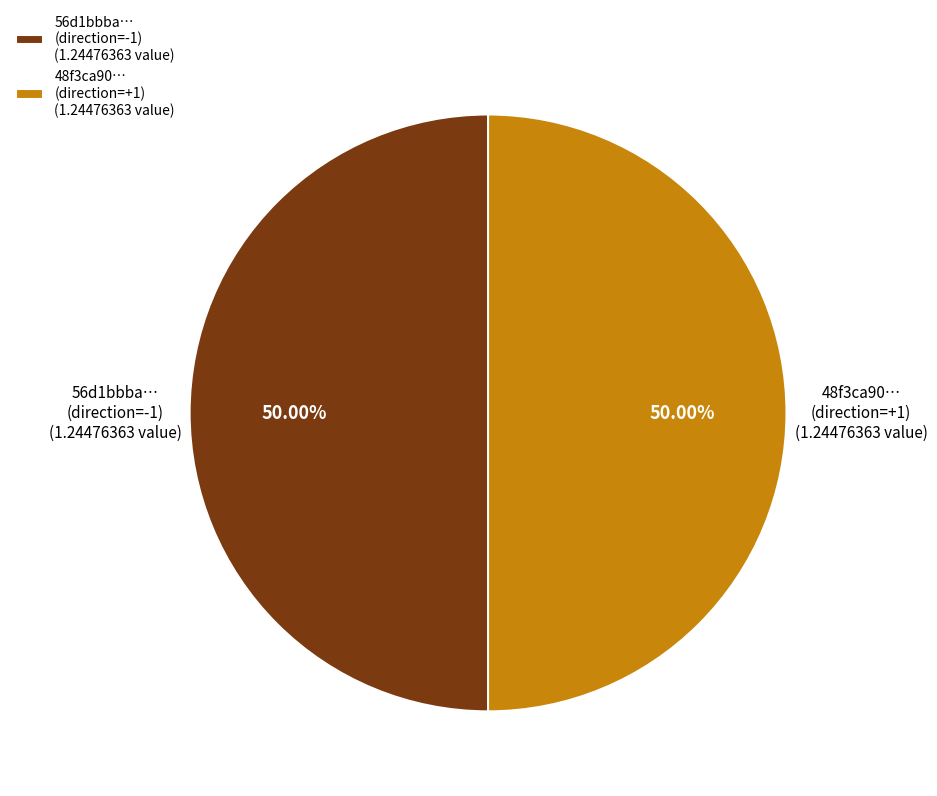

Combined, do 56d1bbba… (direction=-1) and 48f3ca90… (direction=+1) account for over 50%?

Yes